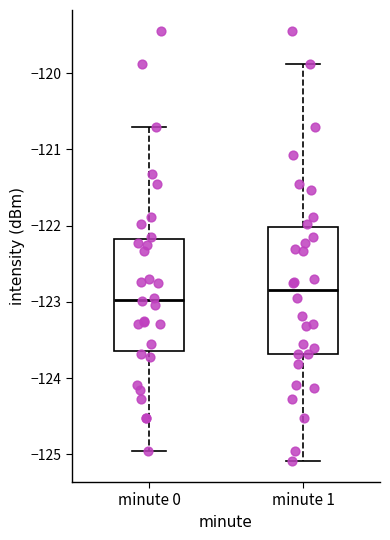

Which box is the tallest, from its lower edge to its upper edge?

minute 1